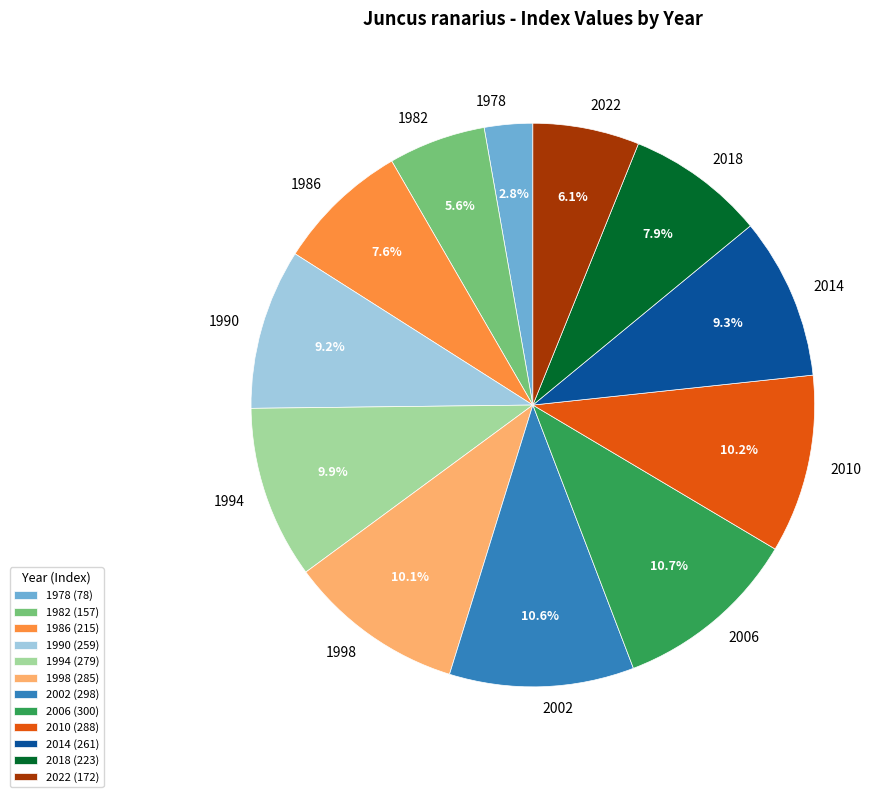

Does 1998 represent more than half of the total?

No